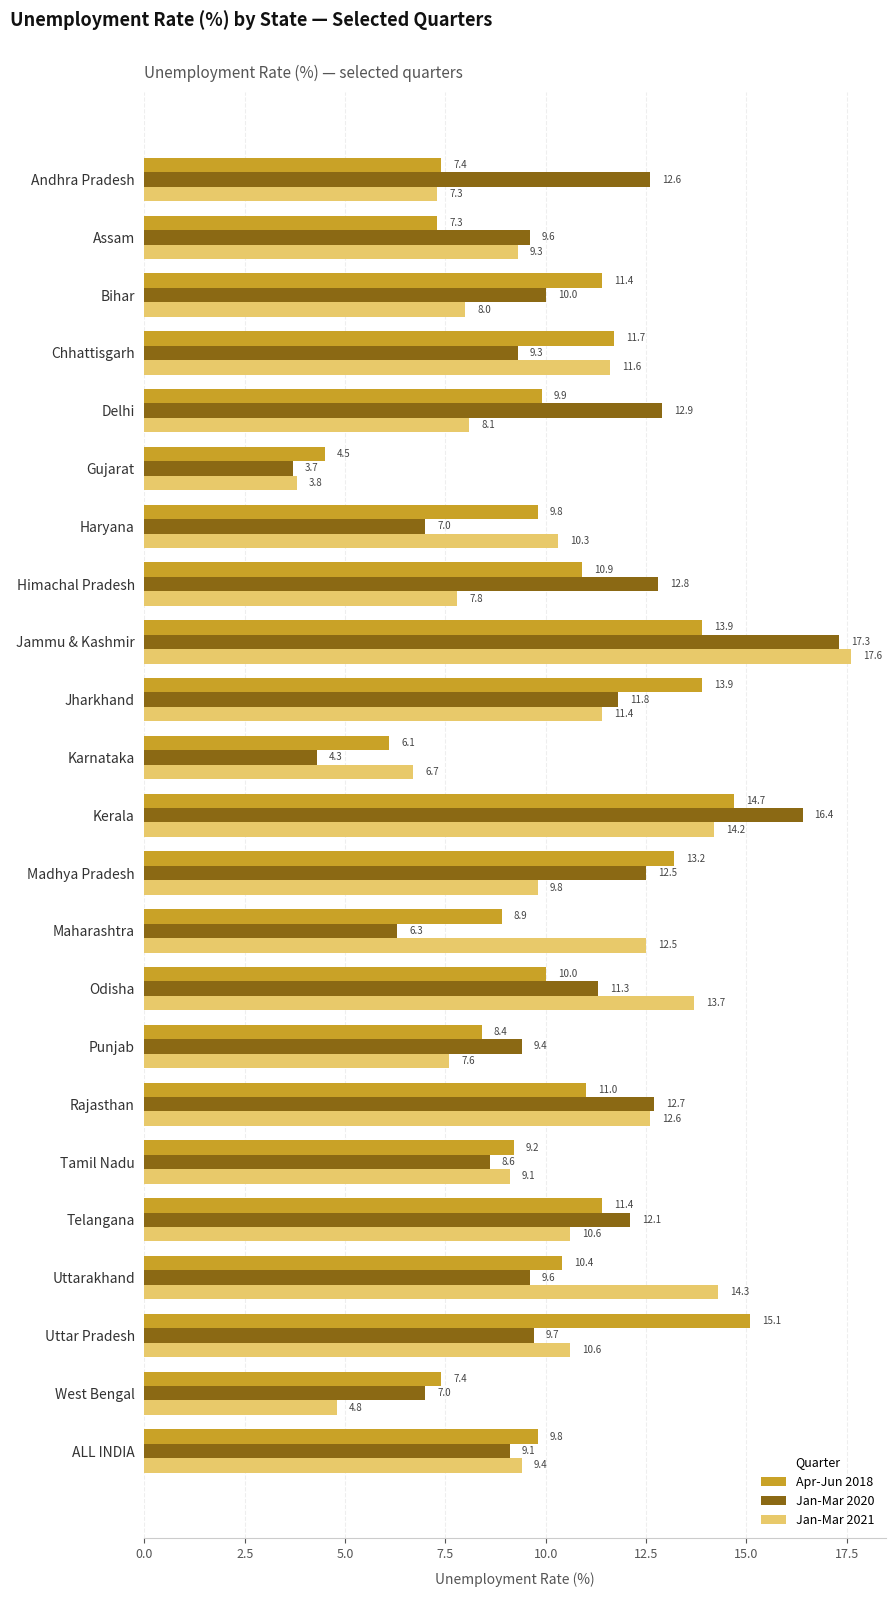

How many data points in Jan-Mar 2021 are less than 9?

8